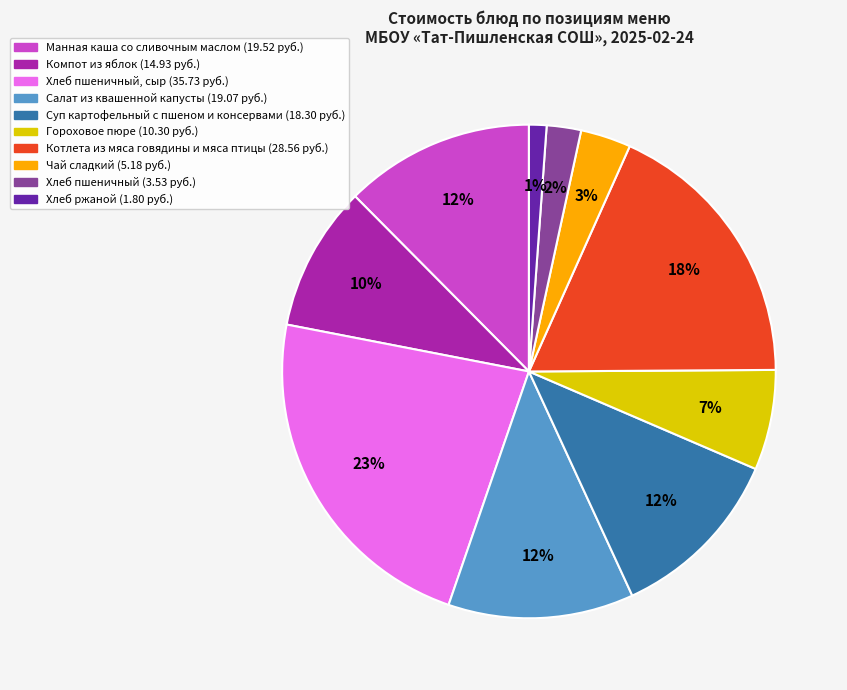

Is there a majority slice in this chart?

No